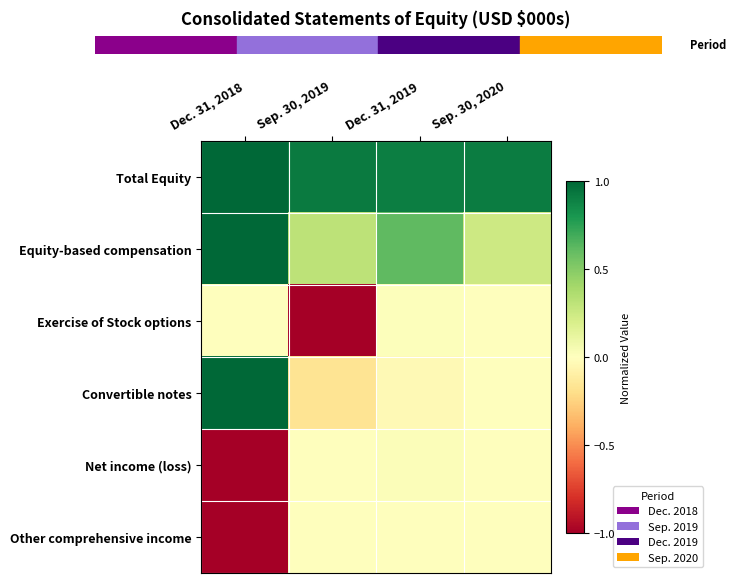

At which category does the chart reach its minimum across all series?

Sep. 30, 2019